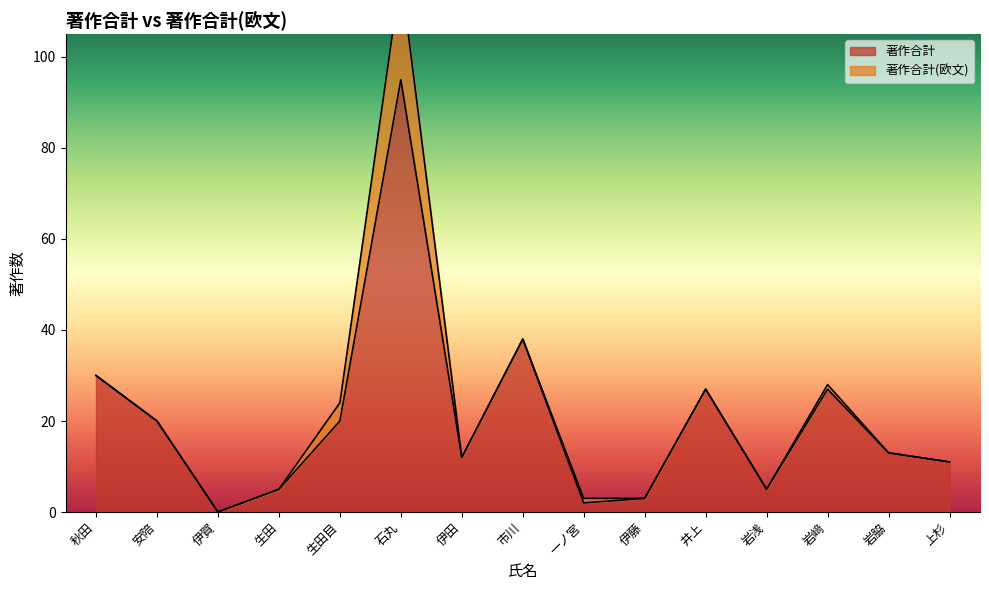

What value does the data have at 井上, to the nearest 10?

30